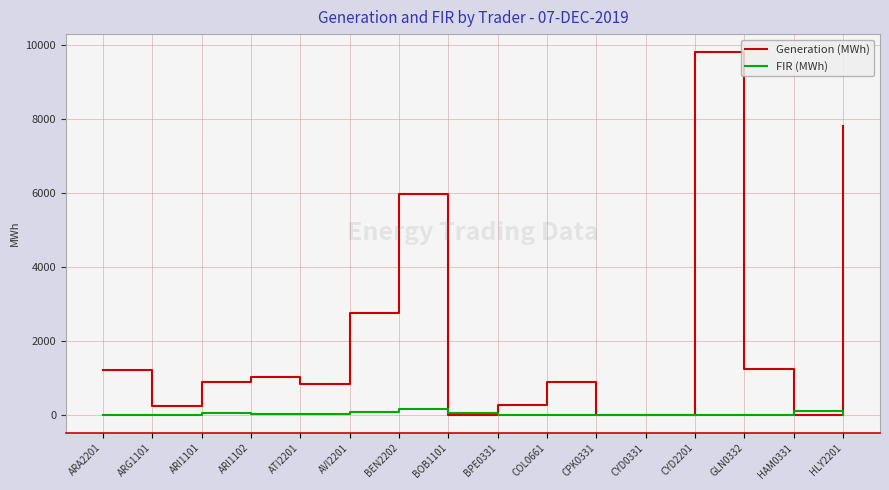

Which series has the largest total across all categories?

Generation (MWh)